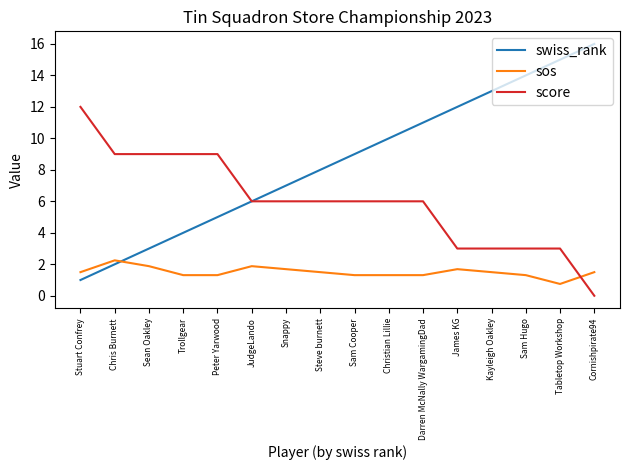

Which label corresponds to the smallest value in the chart?

Cornishpirate94